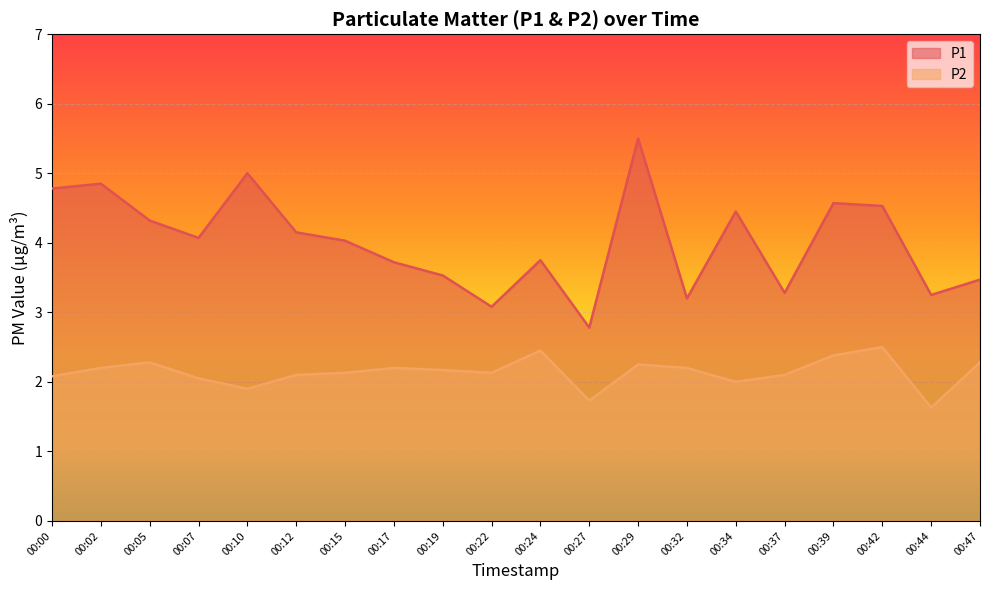

What is the lowest value of the P1 series?

2.8